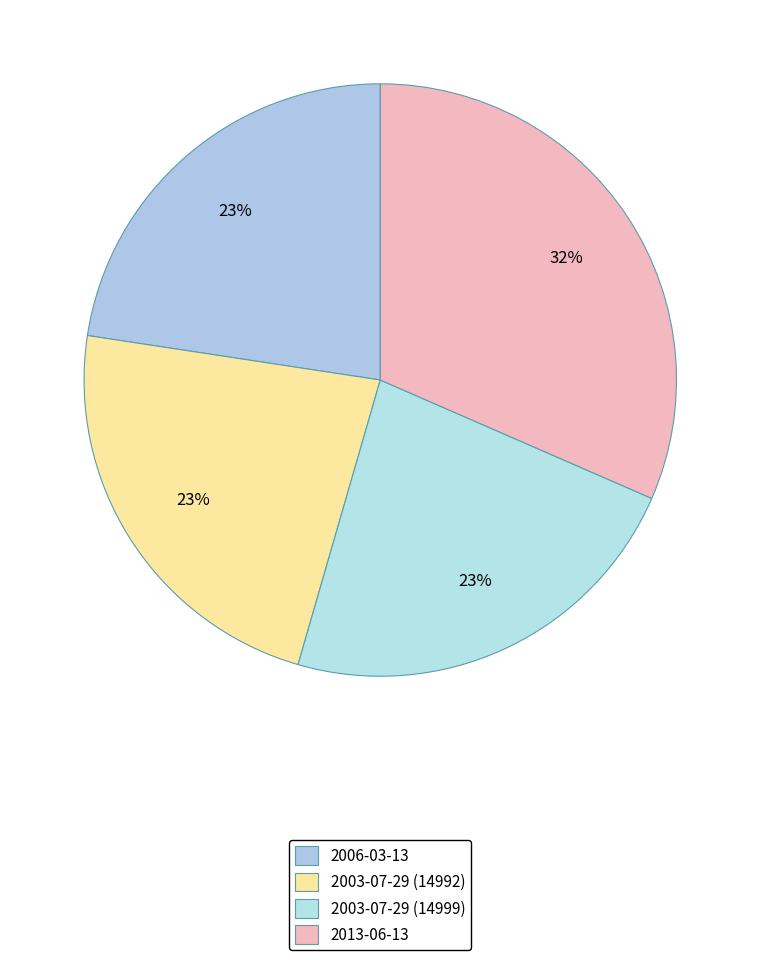

To the nearest percent, what portion does 2006-03-13 represent?

23%